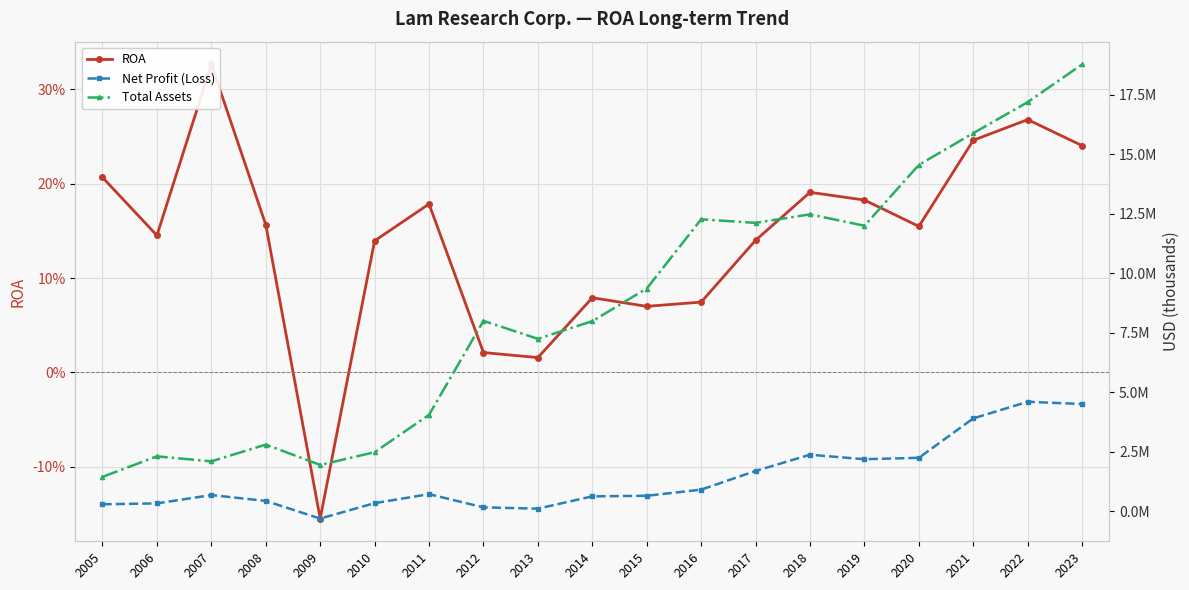

What is the difference between the highest and lowest values at 2015?

9364647.9